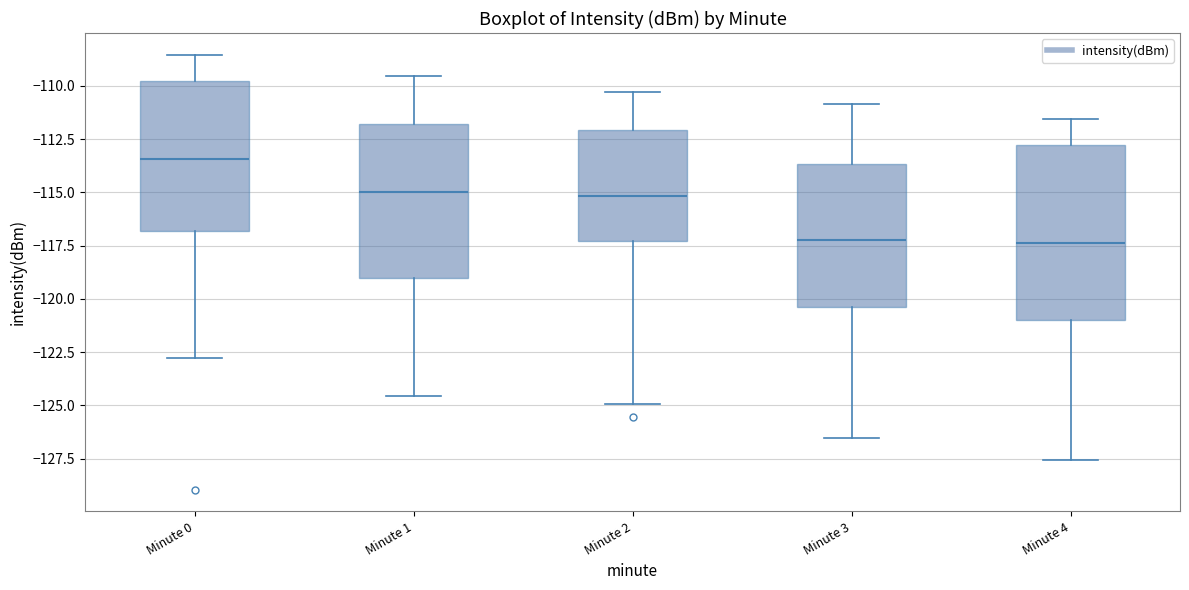

Where is the lower edge of the box for Minute 3 on the y-axis? The values are not printed on the chart, so give them approximately, as read against the axis.

-120.5